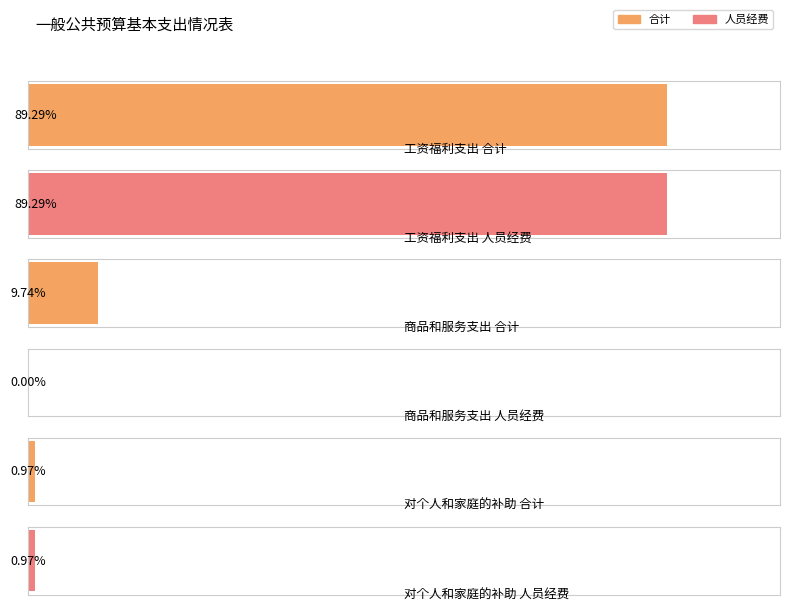

List the series in order of their peak value, lowest first.

人员经费, 合计